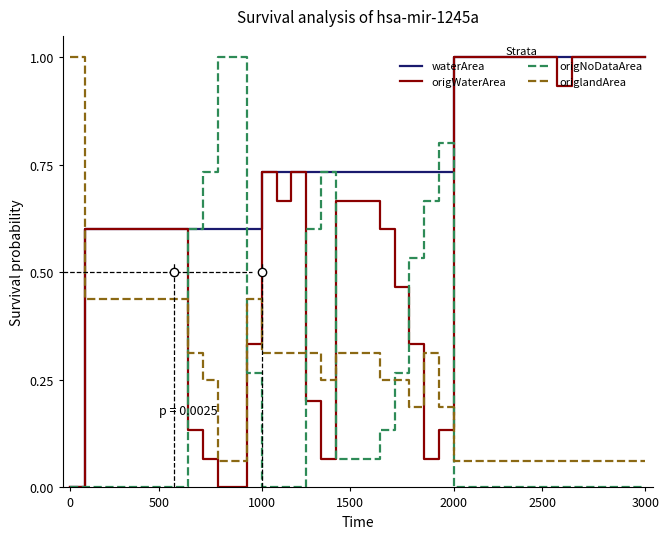

What is the highest value of the origNoDataArea series?

1.0